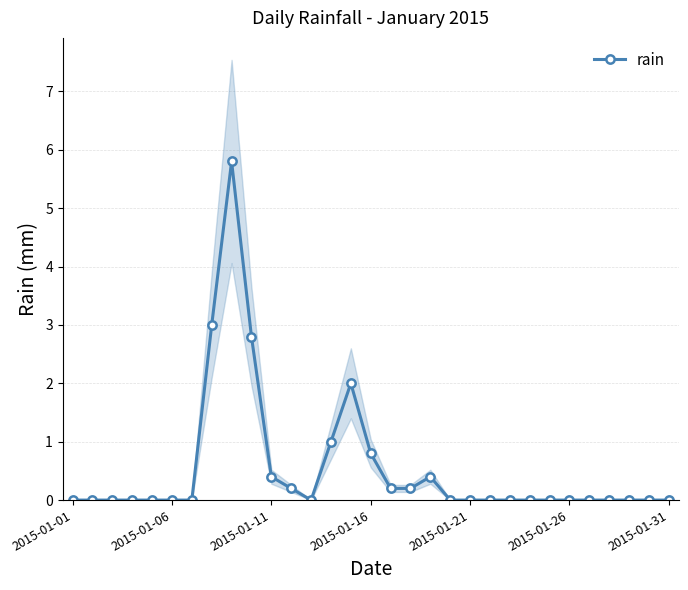

The chart shows a value of -2.5 at 28. True or false?

False